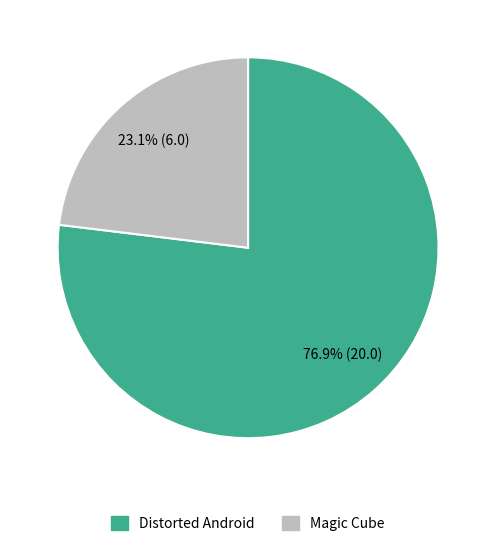

How many slices are in this pie chart?

2